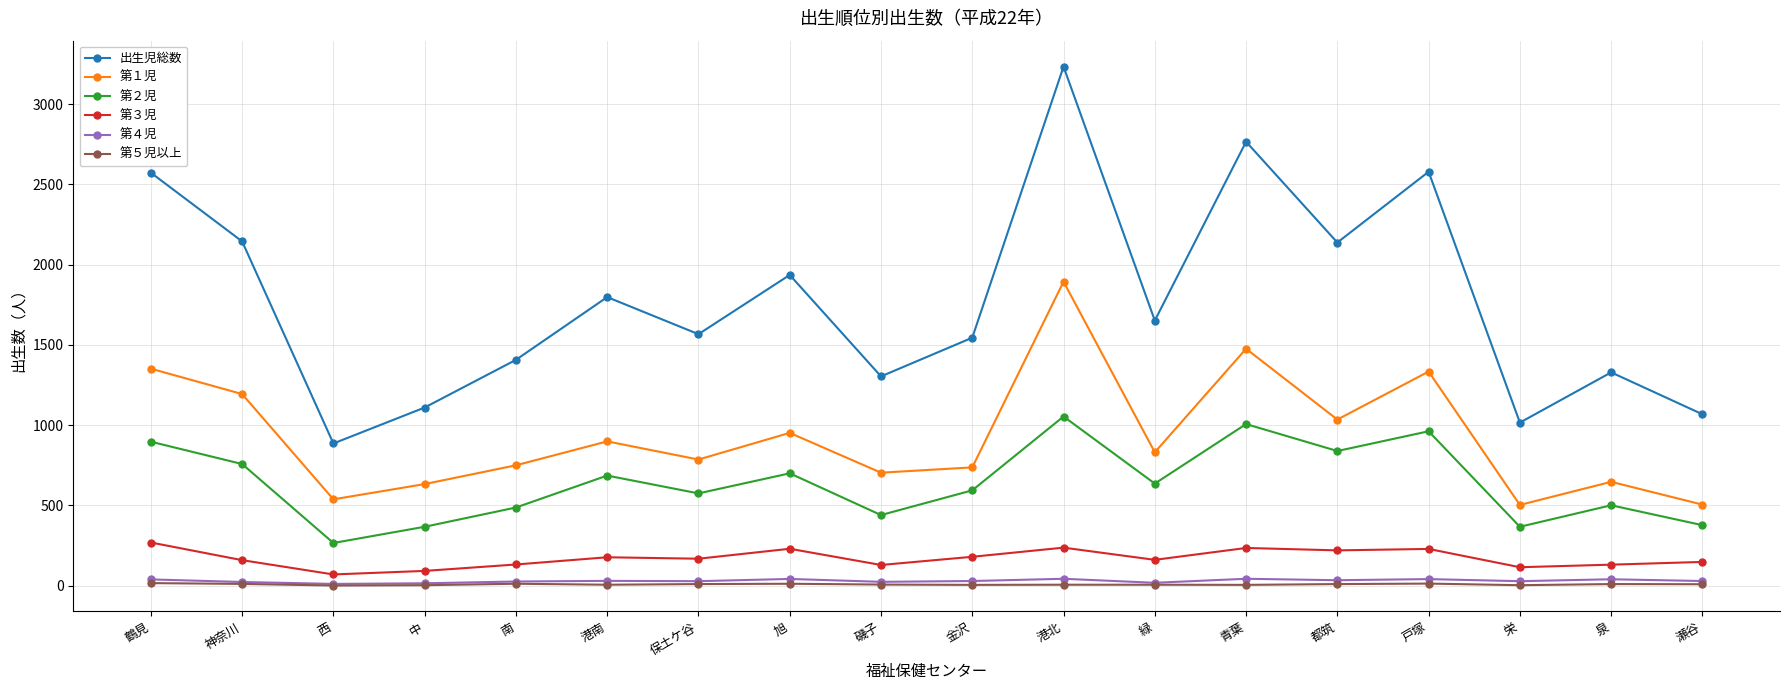

True or false: 第１児 and 第２児 intersect in this chart.

False